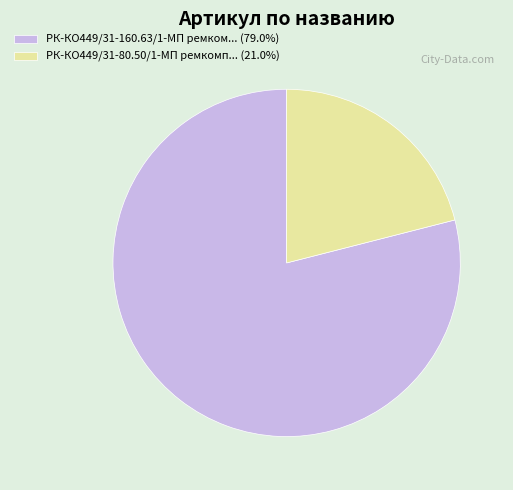

Is there any slice that represents more than half of the pie?

Yes